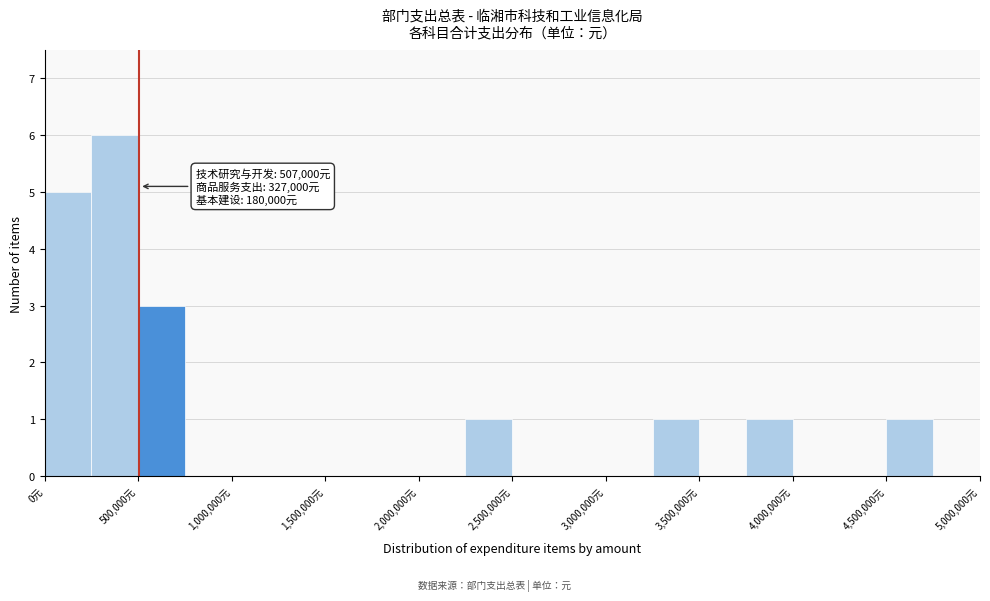

Over which range of the x-axis is the bar tallest?

250000 to 500000